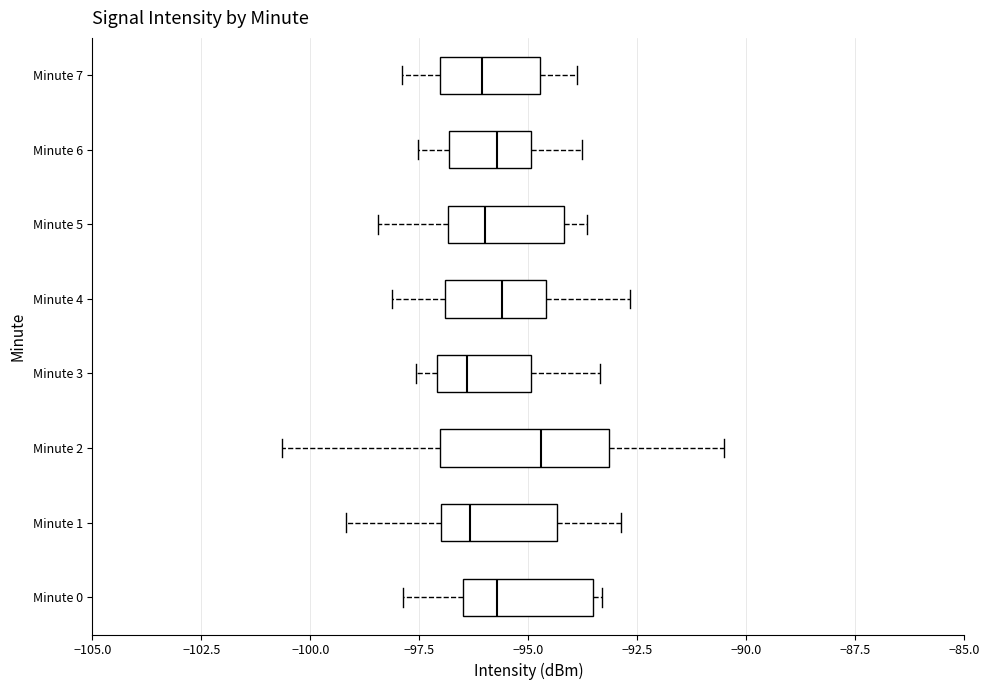

Reading bottom to top, read every box against the x-axis: the position of its median line, the range the box covers, and the ends of its whiskers. The values are not printed on the chart, so give them approximately, as read against the axis.

Minute 0: median -95.5, box -96.5 to -93.5, whiskers -98.0 to -93.5 (just right of the box's right edge)
Minute 1: median -96.5, box -97.0 to -94.5, whiskers -99.0 to -93.0
Minute 2: median -94.5, box -97.0 to -93.0, whiskers -100.5 to -90.5
Minute 3: median -96.5, box -97.0 to -95.0, whiskers -97.5 to -93.5
Minute 4: median -95.5, box -97.0 to -94.5, whiskers -98.0 to -92.5
Minute 5: median -96.0, box -97.0 to -94.0, whiskers -98.5 to -93.5
Minute 6: median -95.5, box -97.0 to -95.0, whiskers -97.5 to -94.0
Minute 7: median -96.0, box -97.0 to -94.5, whiskers -98.0 to -94.0